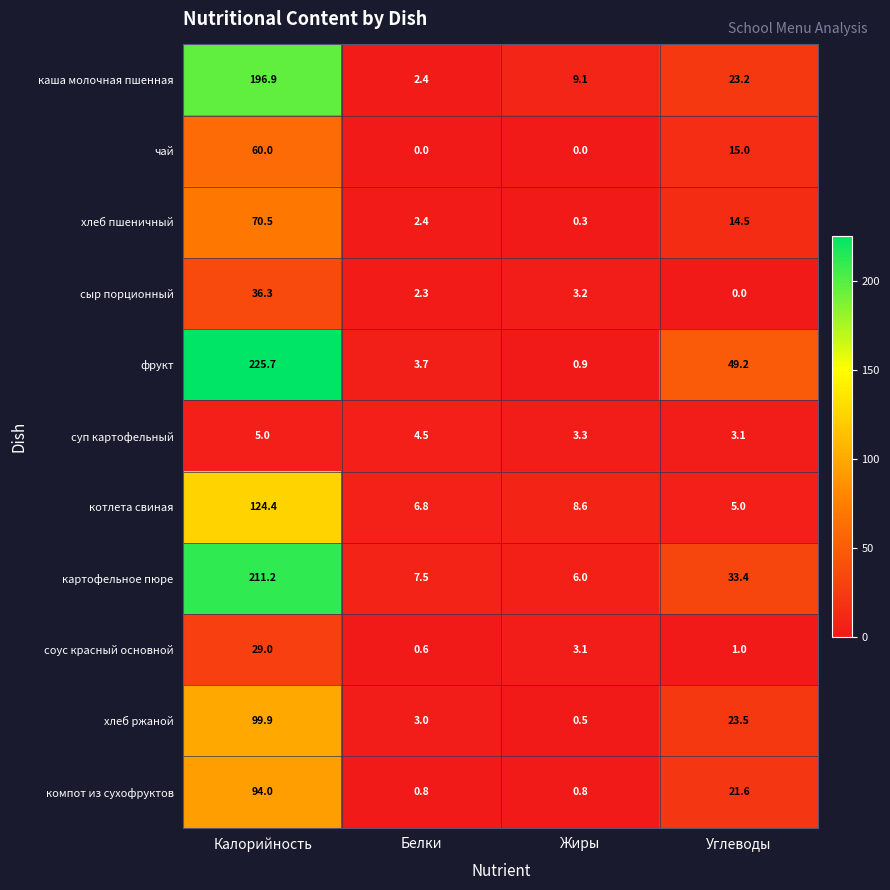

True or false: каша молочная пшенная has a value of 9.1 at Жиры.

True